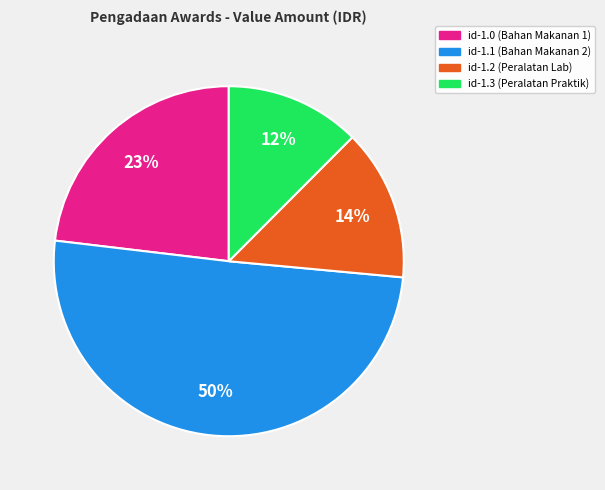

Combined, do id-1.3 (Peralatan Praktik) and id-1.2 (Peralatan Lab) account for over 50%?

No